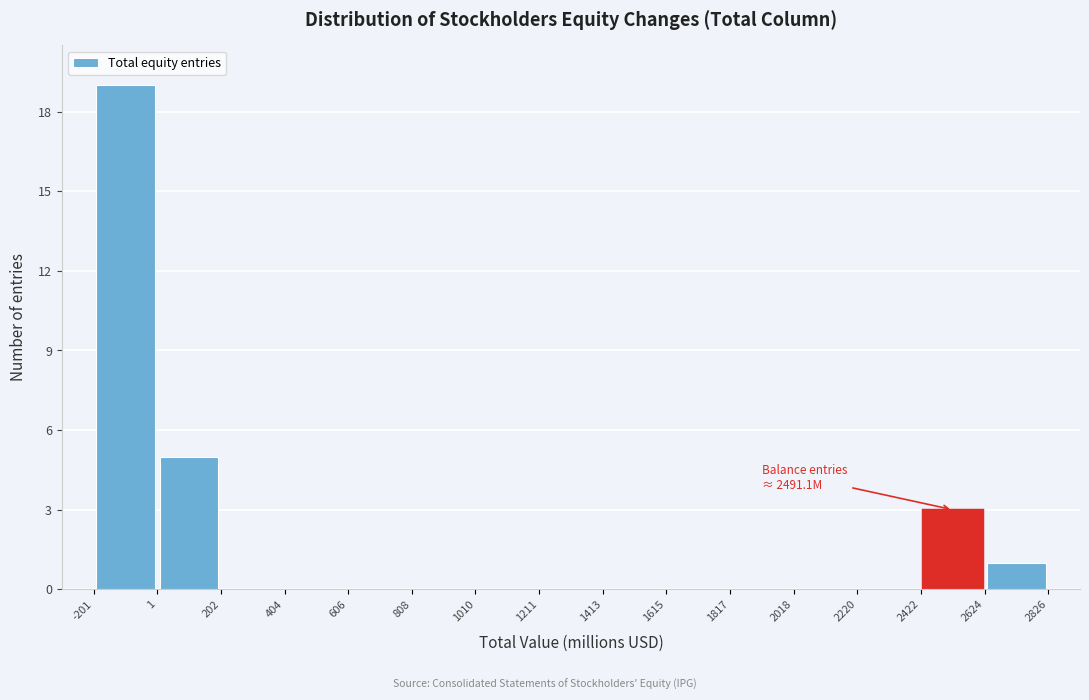

Over which range of the x-axis is the bar tallest?

-201 to 1